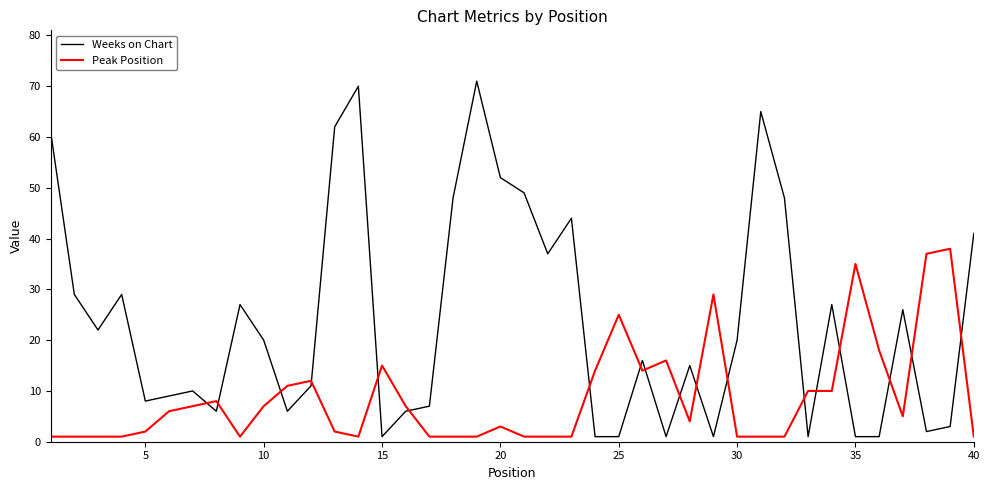

Which series has the largest range (max minus min)?

Weeks on Chart